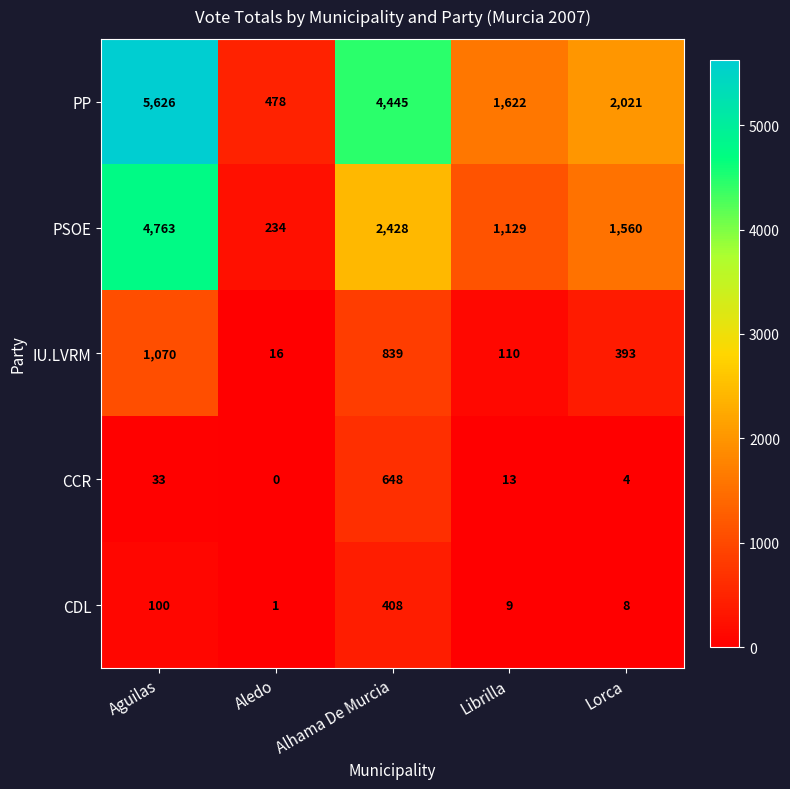

How many values in the IU.LVRM series are below 393?

2